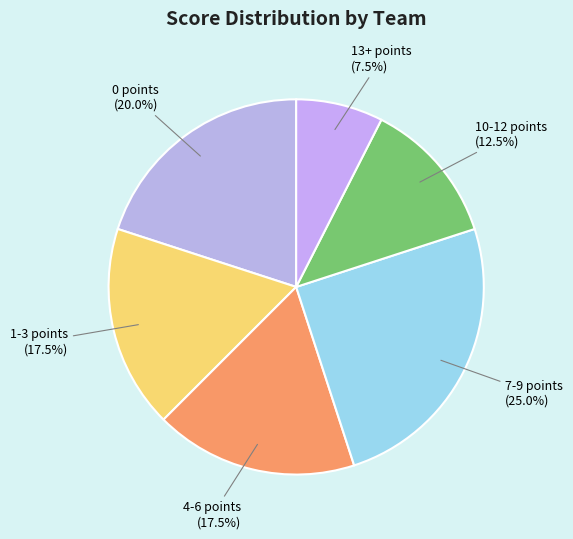

Which category has the biggest portion of the pie?

7-9 points